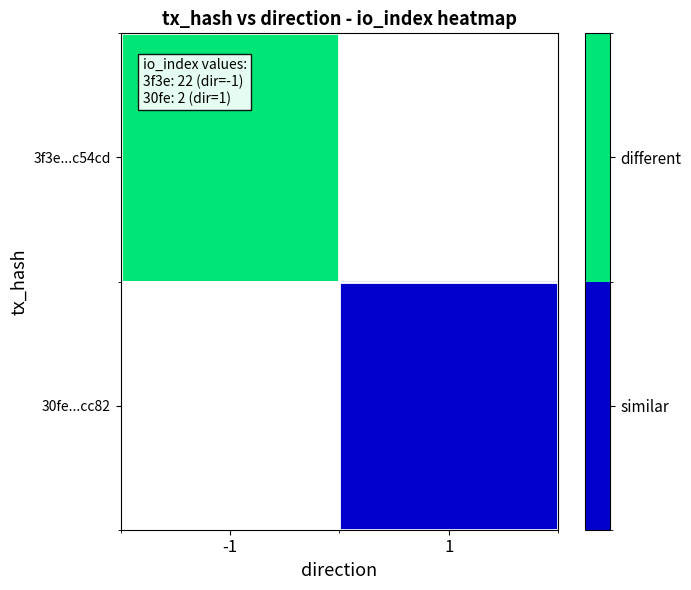

Which has a higher value, 1 or -1?

-1